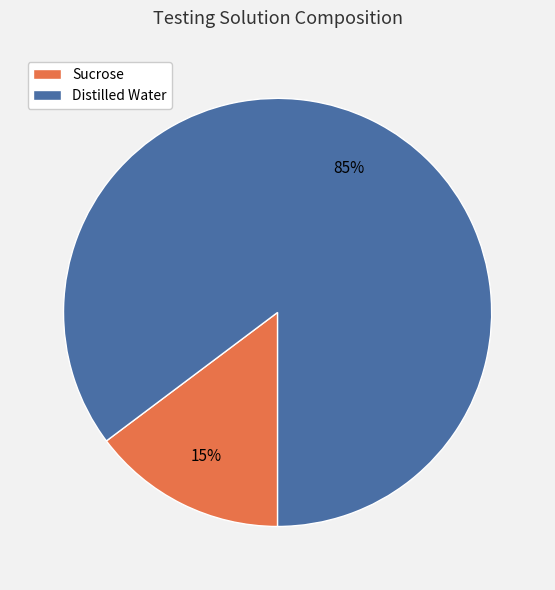

What percentage is the Sucrose slice, to the nearest percent?

15%